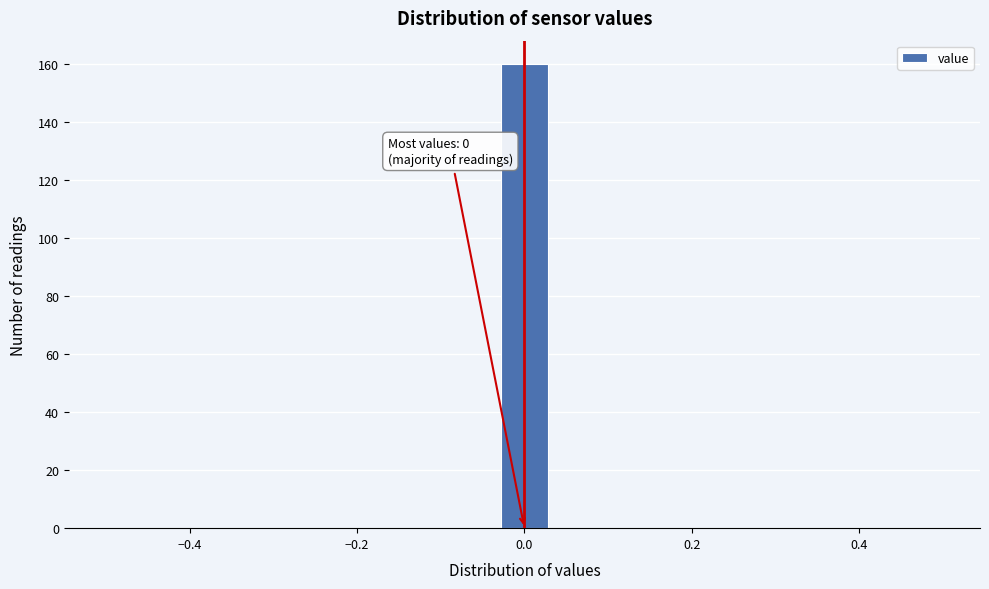

Read against the x-axis, roughly where is the centre of the tallest bar?

0.00